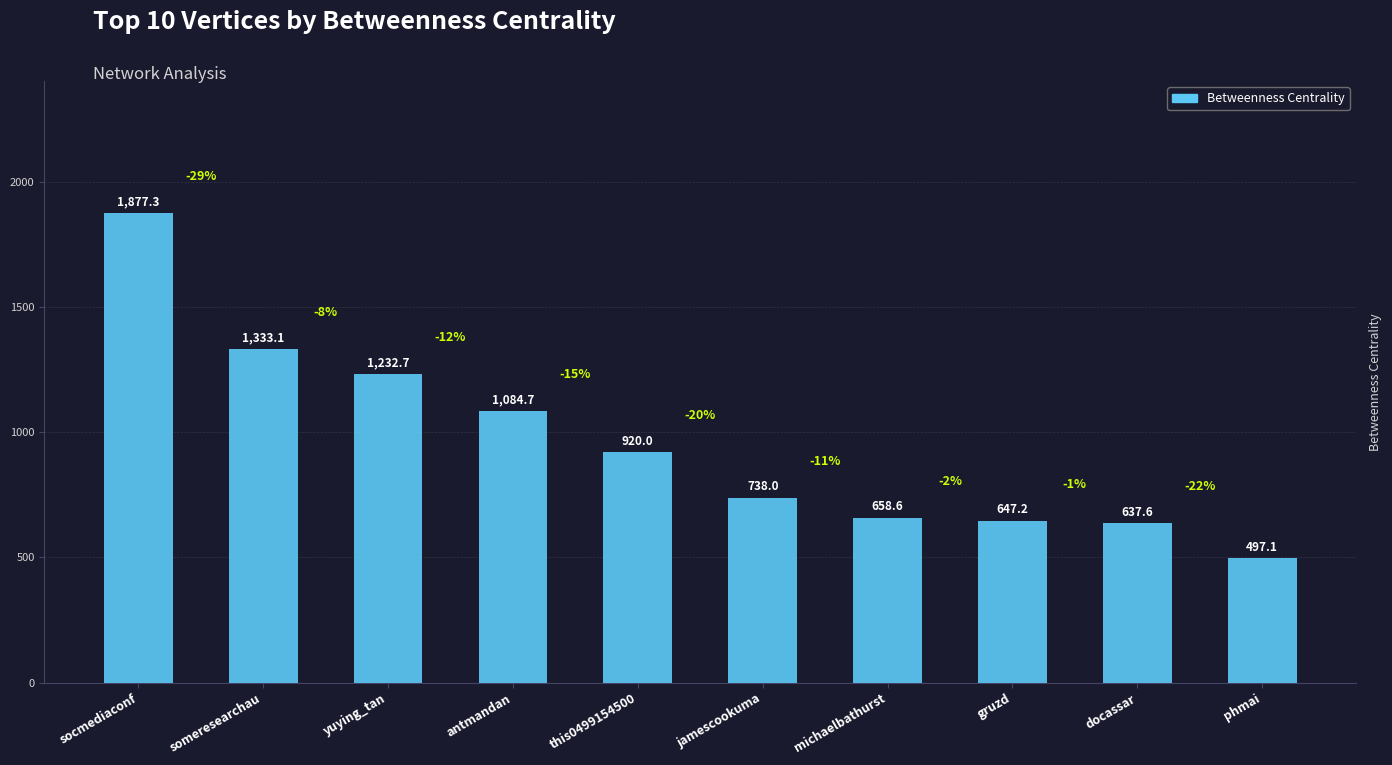

True or false: the data shows 738.0 at jamescookuma.

True